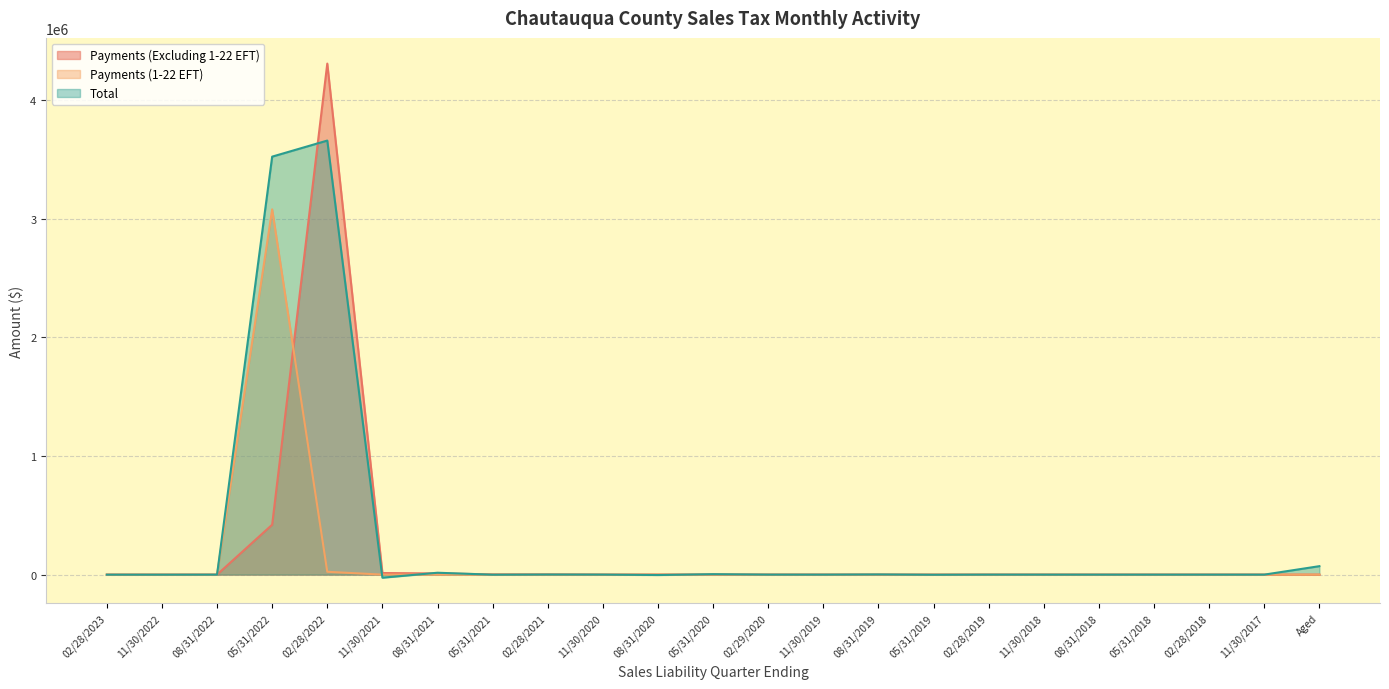

Reading right to left, what are all the values shown in this chart?

Payments (Excluding 1-22 EFT): Aged=26.3	11/30/2017=13.6	02/28/2018=17.1	05/31/2018=13.7	08/31/2018=11.9	11/30/2018=191.7	02/28/2019=189.8	05/31/2019=85.5	08/31/2019=93.2	11/30/2019=199.2	02/29/2020=353.5	05/31/2020=606.3	08/31/2020=742.8	11/30/2020=436.4	02/28/2021=2159.9	05/31/2021=2426.6	08/31/2021=10174.3	11/30/2021=13571.0	02/28/2022=4306432.8	05/31/2022=420739.4	08/31/2022=0.0	11/30/2022=0.0	02/28/2023=205.4
Payments (1-22 EFT): Aged=0.0	11/30/2017=0.0	02/28/2018=0.0	05/31/2018=0.0	08/31/2018=0.0	11/30/2018=0.0	02/28/2019=0.0	05/31/2019=0.0	08/31/2019=0.0	11/30/2019=0.0	02/29/2020=0.0	05/31/2020=0.0	08/31/2020=0.0	11/30/2020=0.0	02/28/2021=0.0	05/31/2021=0.0	08/31/2021=0.0	11/30/2021=0.0	02/28/2022=24022.7	05/31/2022=3078068.3	08/31/2022=0.0	11/30/2022=0.0	02/28/2023=1.7
Total: Aged=71311.0	11/30/2017=15.7	02/28/2018=24.3	05/31/2018=-0.1	08/31/2018=-4.4	11/30/2018=79.2	02/28/2019=202.1	05/31/2019=-916.5	08/31/2019=1625.3	11/30/2019=127.6	02/29/2020=331.1	05/31/2020=3827.9	08/31/2020=-3243.1	11/30/2020=351.8	02/28/2021=964.0	05/31/2021=-528.2	08/31/2021=15954.5	11/30/2021=-25876.1	02/28/2022=3657778.8	05/31/2022=3522363.1	08/31/2022=-0.1	11/30/2022=-317.9	02/28/2023=-196.4